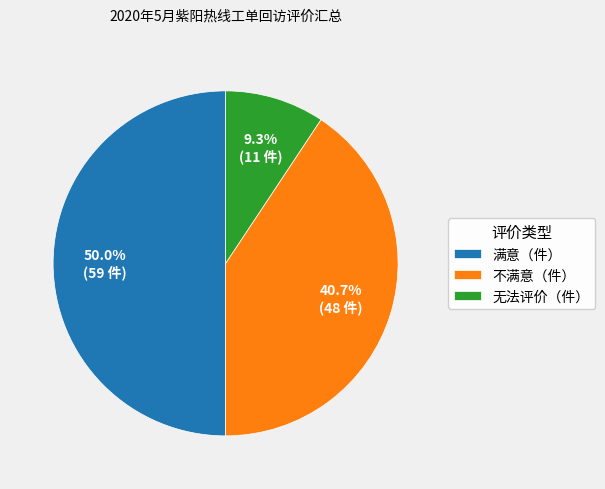

Which category has the biggest portion of the pie?

满意（件）